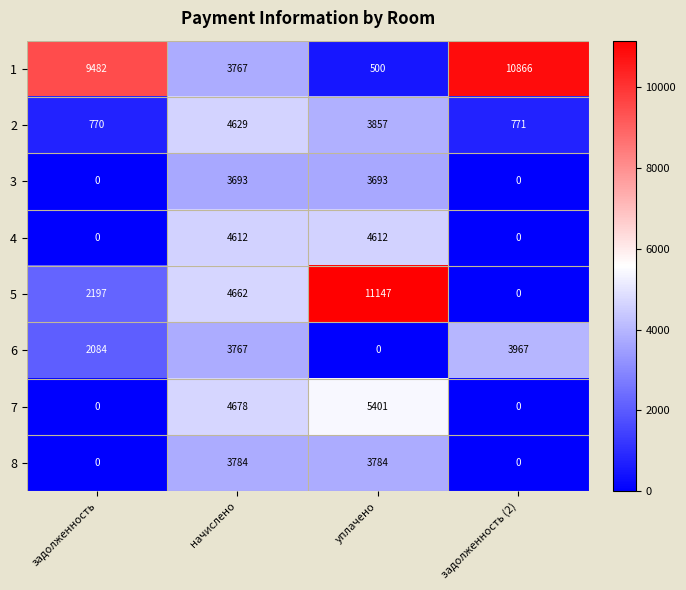

Count the number of data series in this chart.

8